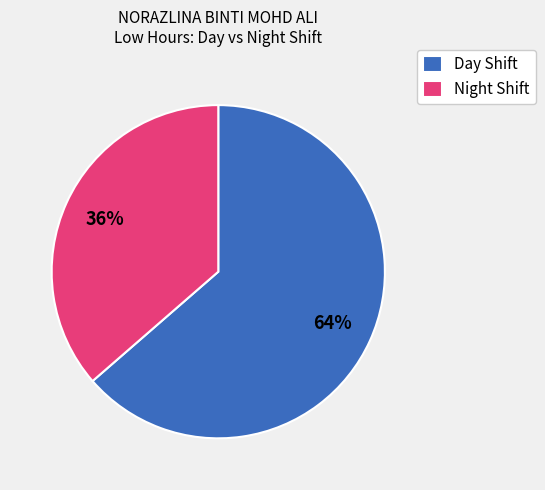

Do Day Shift and Night Shift together represent more than half of the pie?

Yes